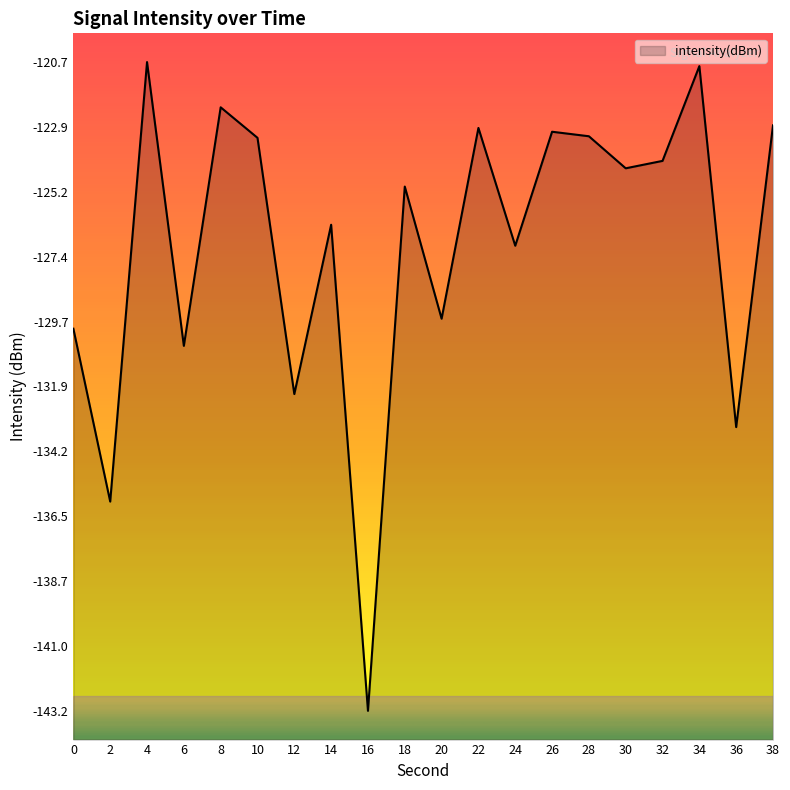

How many interior local valleys (lower than both neighbors) does the data have?

8